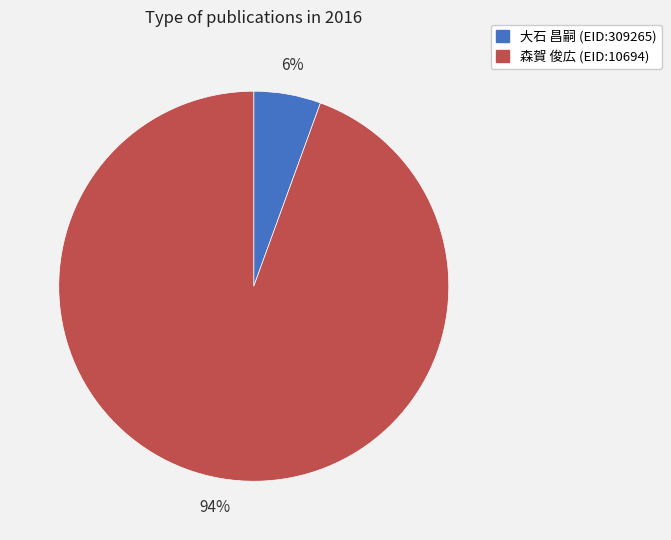

Is the sum of 大石 昌嗣 (EID:309265) and 森賀 俊広 (EID:10694) greater than half?

Yes